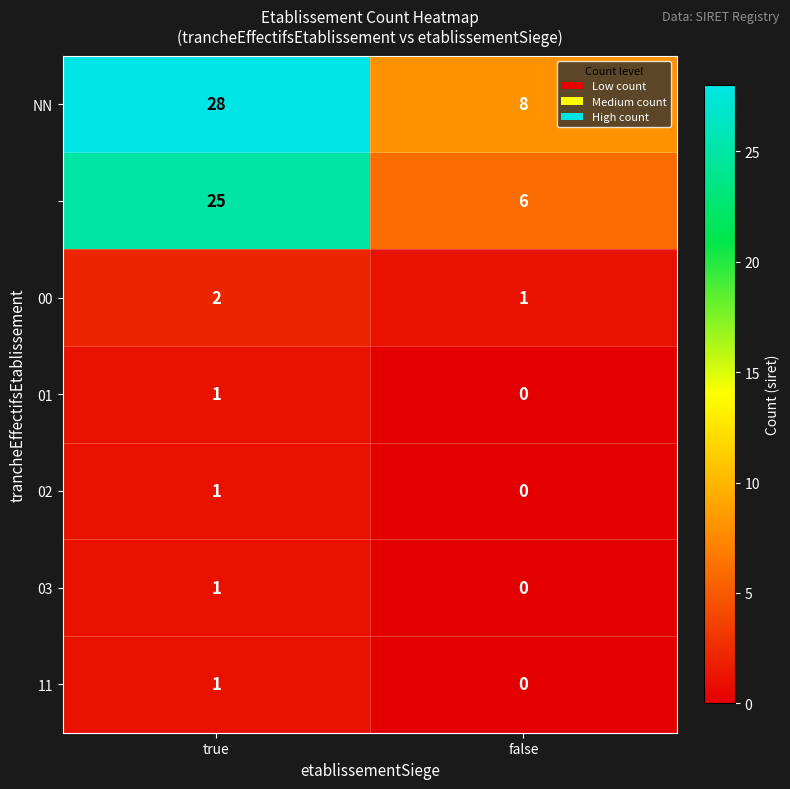

What is the spread (max minus min) of values at true?

27